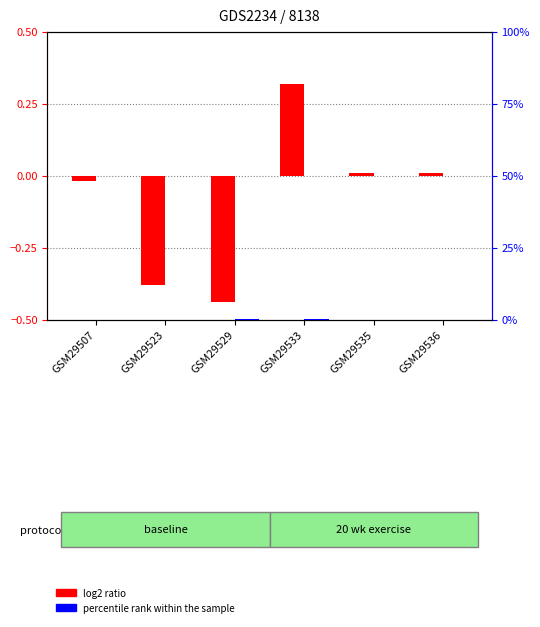

How many groups of bars are there?

6